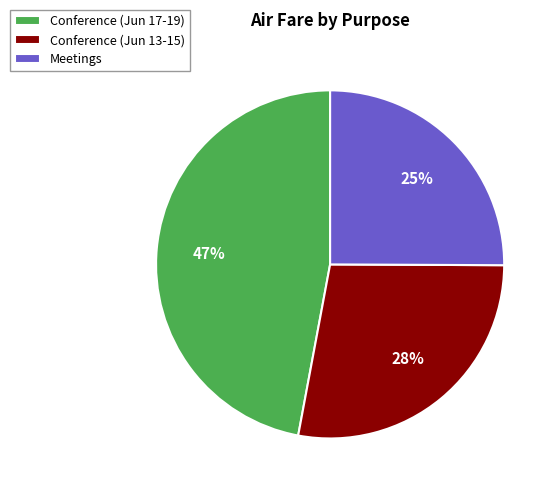

Is there any slice that represents more than half of the pie?

No